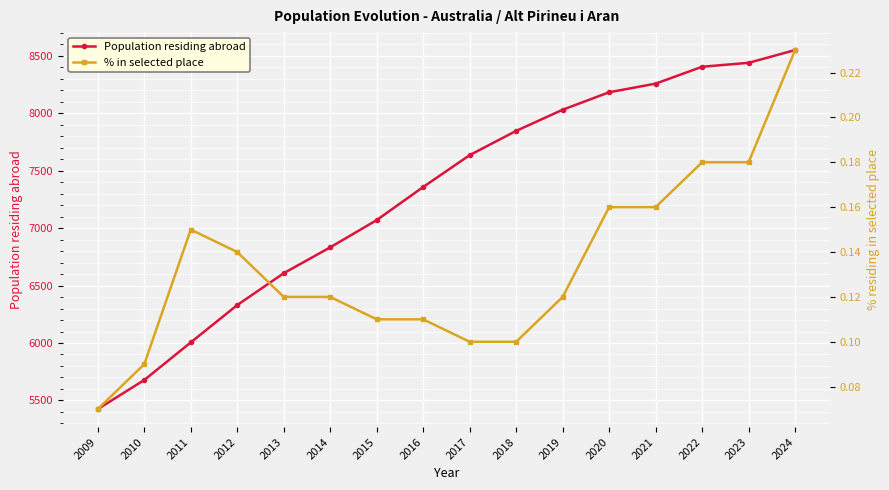

What is the value of the Population residing abroad point at the 4th from the left?

6330